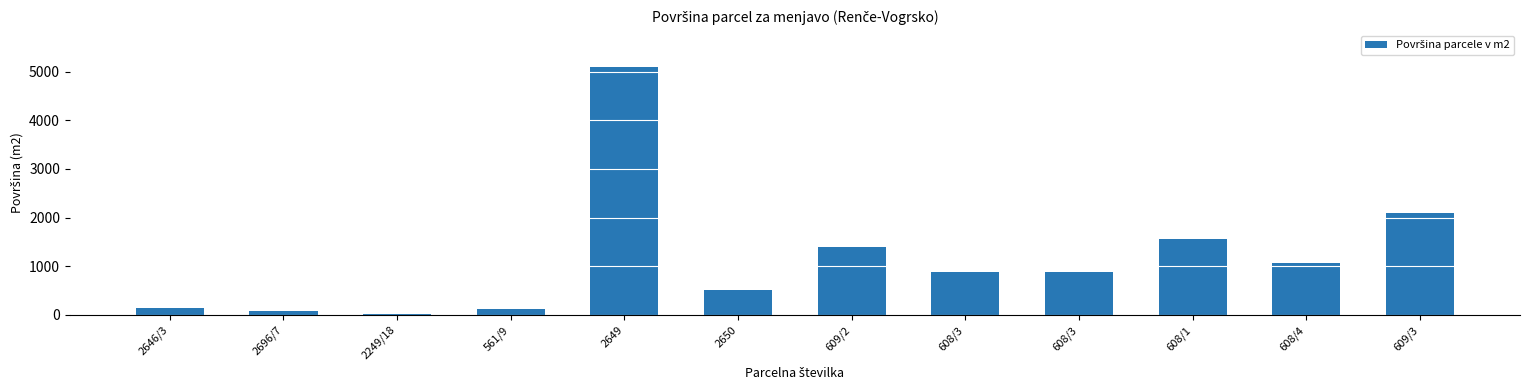

How many distinct data groups are displayed?

1